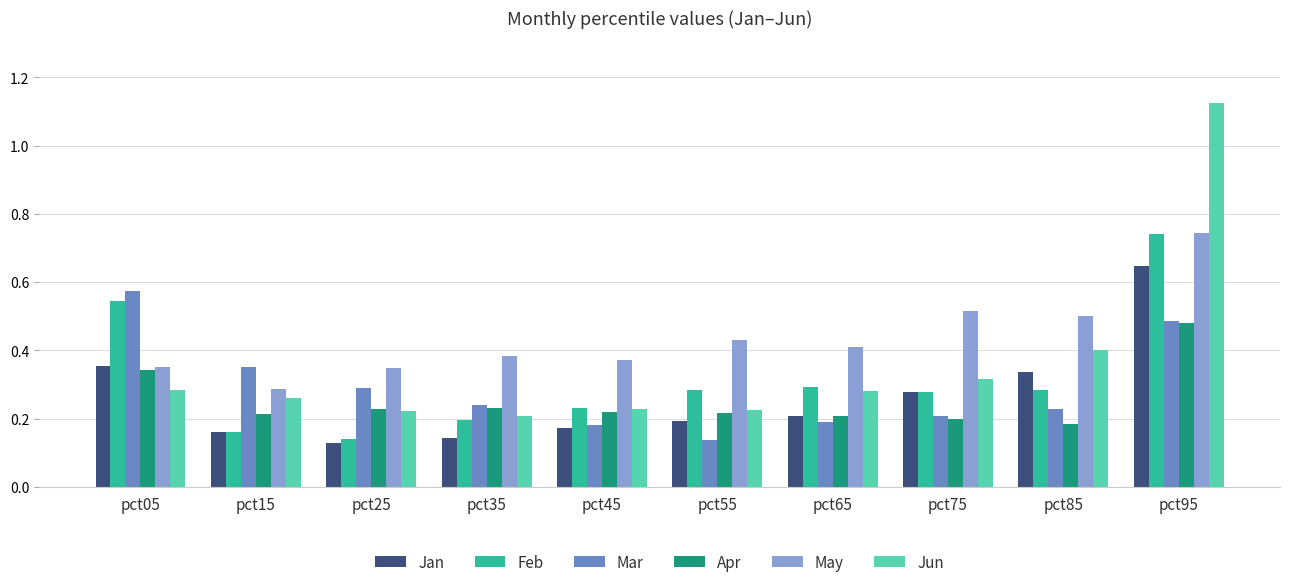

How many data points does each series have?

10